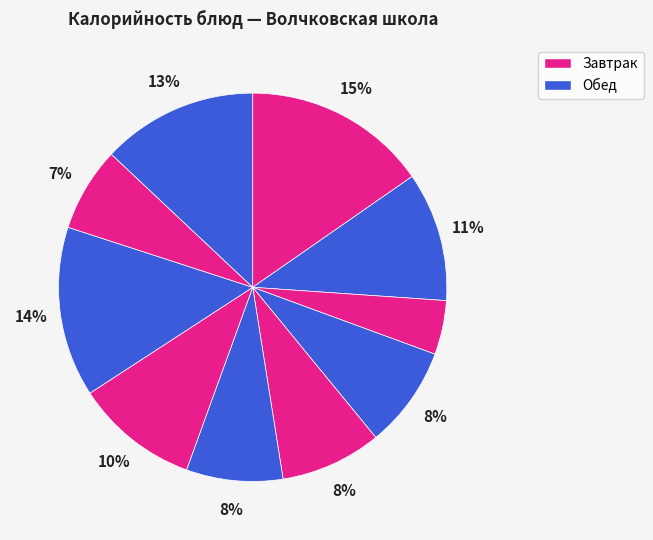

How many slices are in this pie chart?

10